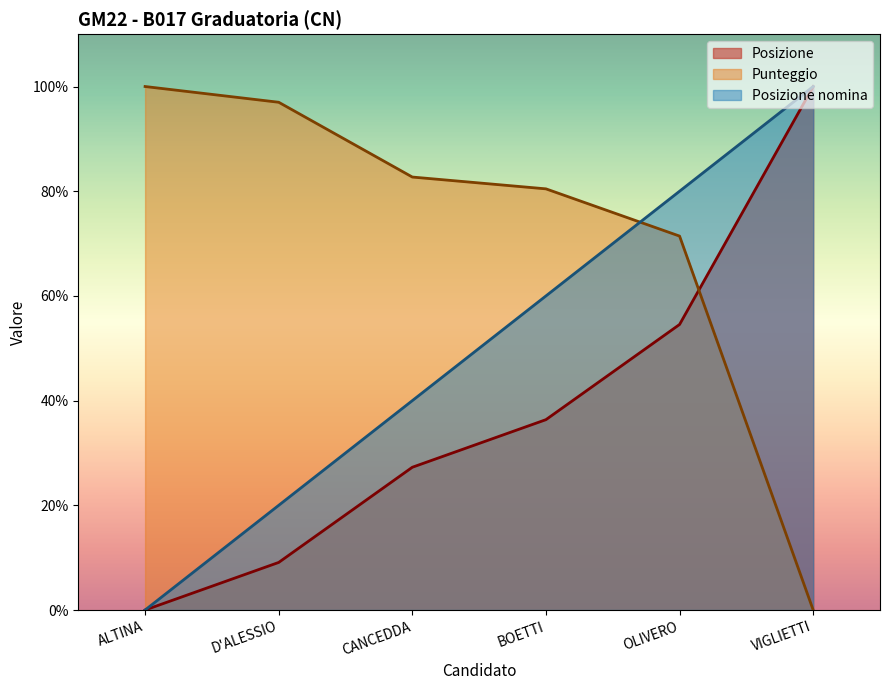

At which category is the sum across all series the highest?

OLIVERO